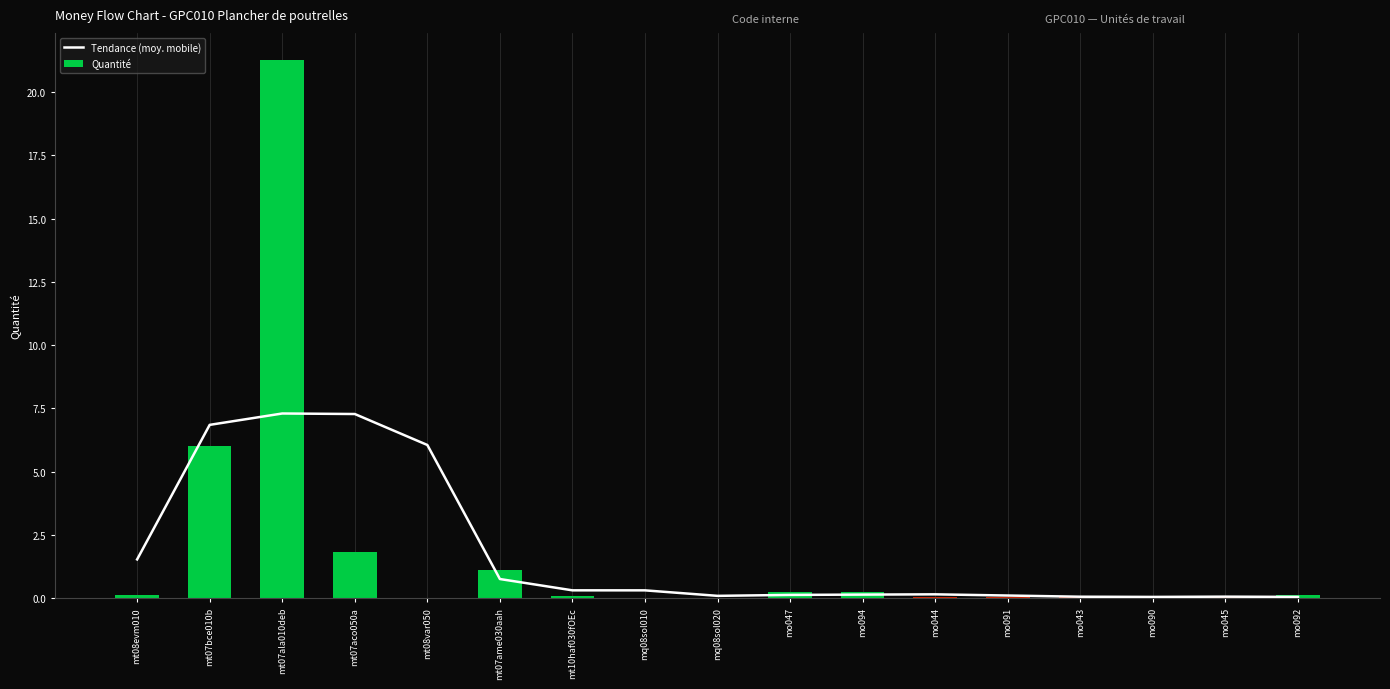

Is it true that Tendance (moy. mobile) equals 5.0 at mt07aco050a?

False